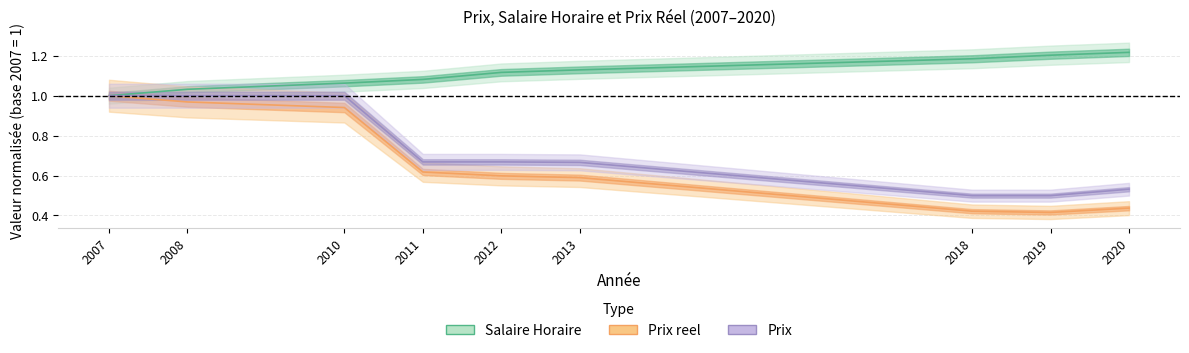

What is the difference between the Prix reel values at 2019 and 2011?

0.2